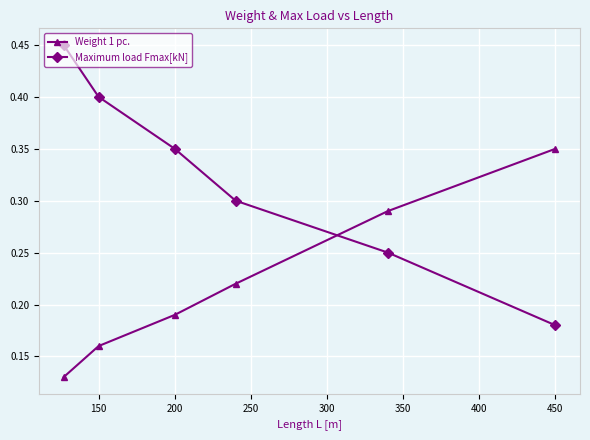

Count the Maximum load Fmax[kN] values in the range 0 to 1.

6